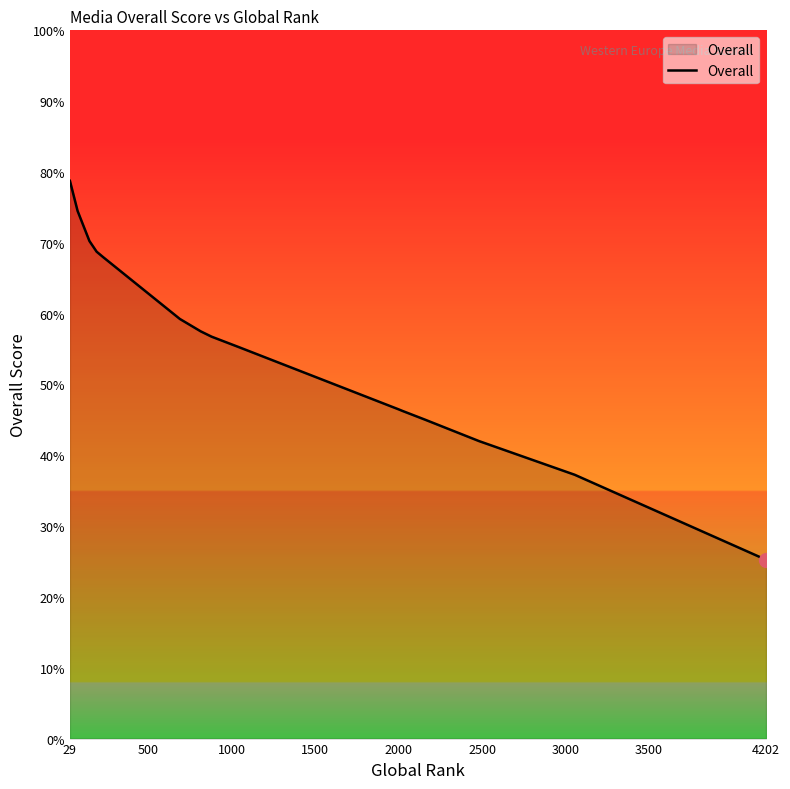

What is the greatest value displayed?

78.8